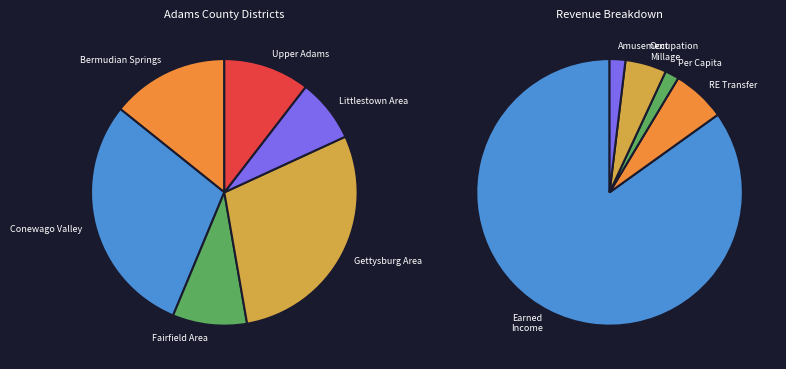

Is it true that Fairfield Area is 1% of the pie?

False